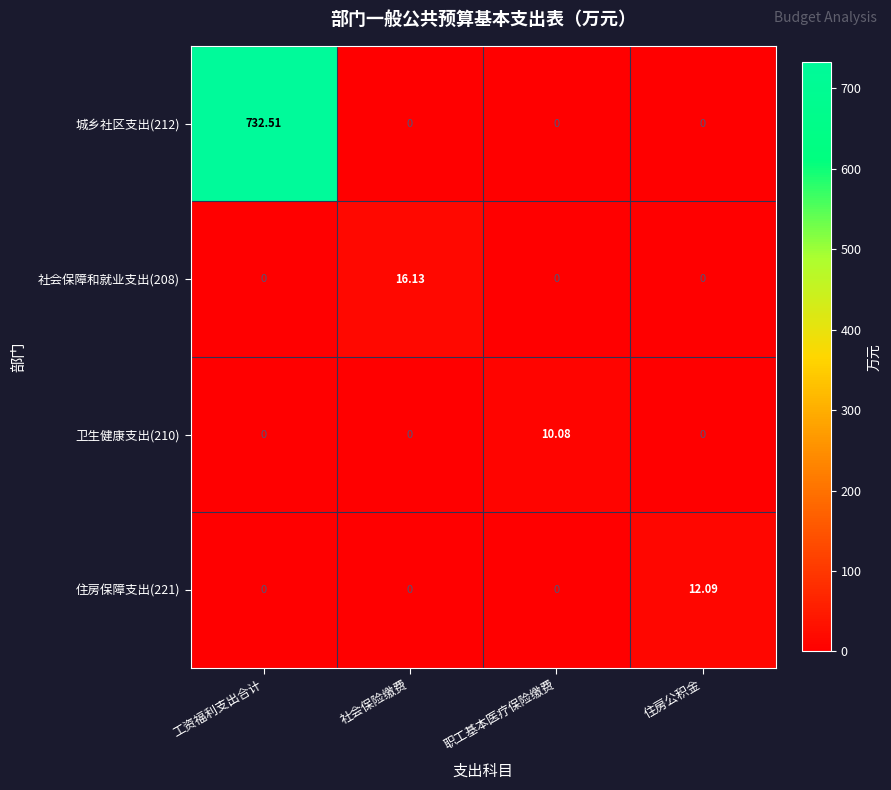

Rank the series by their maximum value, from highest to lowest.

城乡社区支出(212), 社会保障和就业支出(208), 住房保障支出(221), 卫生健康支出(210)